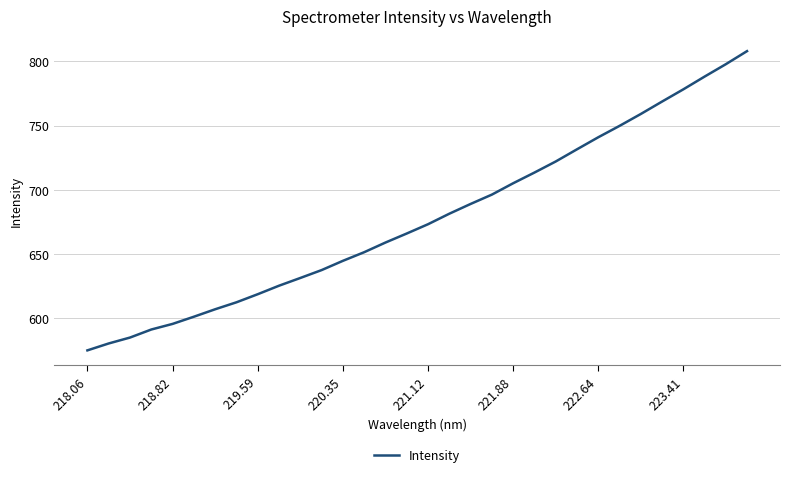

What is the greatest value displayed?

807.9